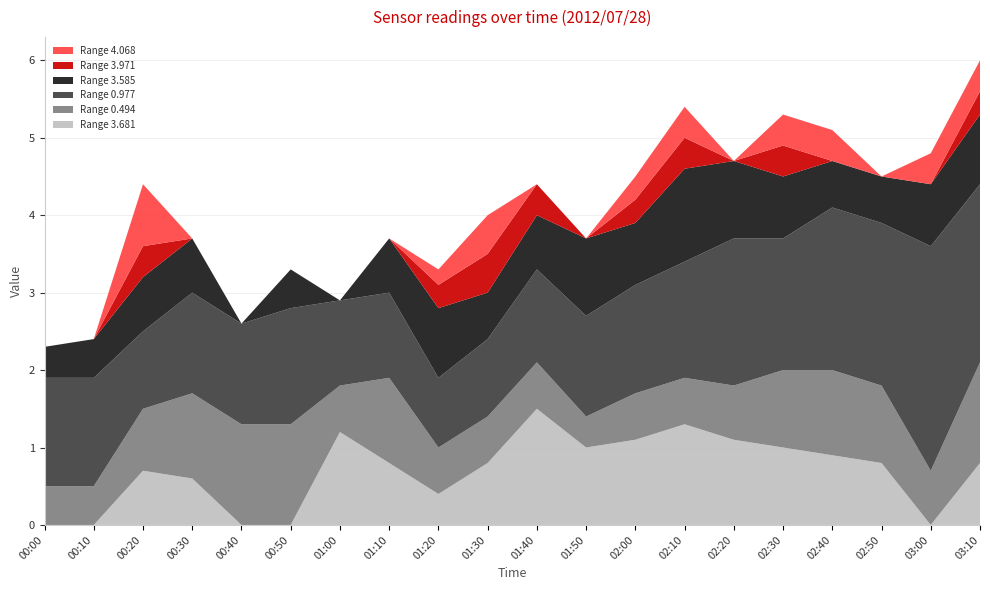

Reading left to right, what are all the values shown in this chart?

Range 3.681: 0.0	0.0	0.7	0.6	0.0	0.0	1.2	0.8	0.4	0.8	1.5	1.0	1.1	1.3	1.1	1.0	0.9	0.8	0.0	0.8
Range 0.494: 0.5	0.5	0.8	1.1	1.3	1.3	0.6	1.1	0.6	0.6	0.6	0.4	0.6	0.6	0.7	1.0	1.1	1.0	0.7	1.3
Range 0.977: 1.4	1.4	1.0	1.3	1.3	1.5	1.1	1.1	0.9	1.0	1.2	1.3	1.4	1.5	1.9	1.7	2.1	2.1	2.9	2.3
Range 3.585: 0.4	0.5	0.7	0.7	0.0	0.5	0.0	0.7	0.9	0.6	0.7	1.0	0.8	1.2	1.0	0.8	0.6	0.6	0.8	0.9
Range 3.971: 0.0	0.0	0.4	0.0	0.0	0.0	0.0	0.0	0.3	0.5	0.4	0.0	0.3	0.4	0.0	0.4	0.0	0.0	0.0	0.3
Range 4.068: 0.0	0.0	0.8	0.0	0.0	0.0	0.0	0.0	0.2	0.5	0.0	0.0	0.3	0.4	0.0	0.4	0.4	0.0	0.4	0.4